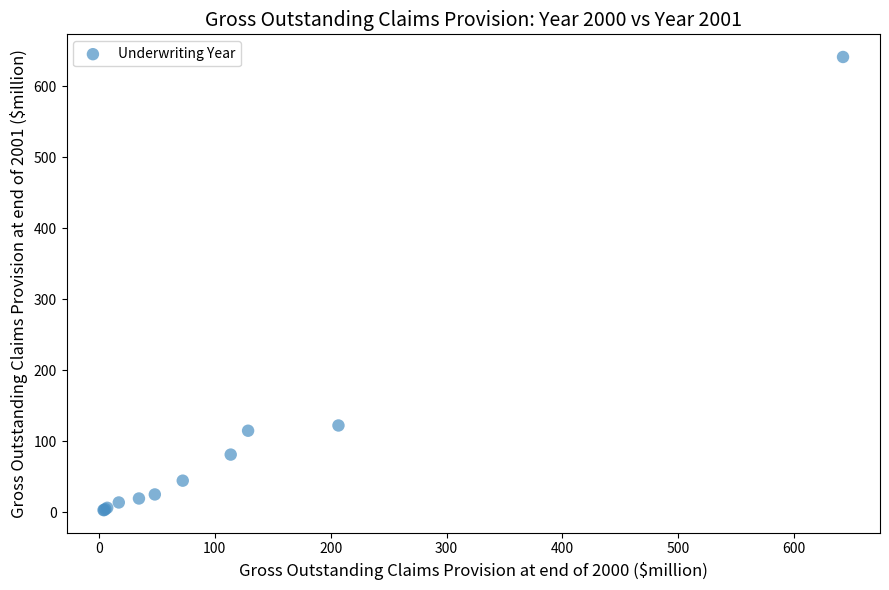

What Y value in the scatter plot is closest to 322?

122.3